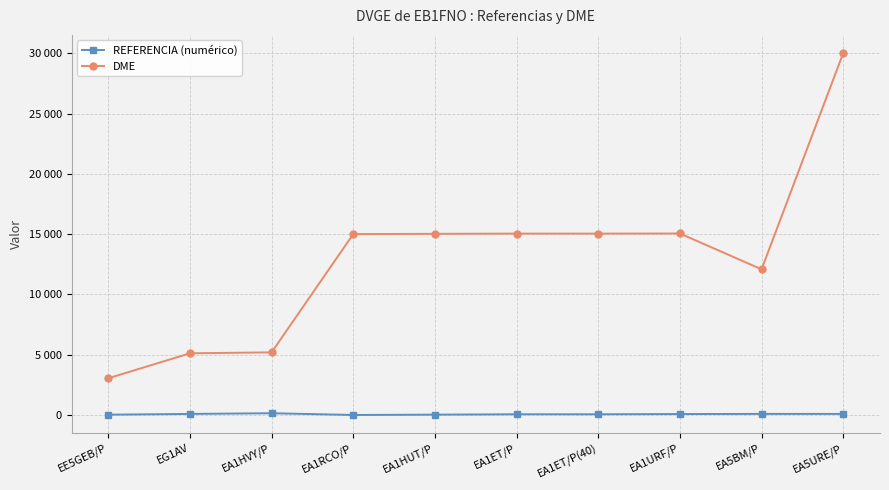

What are all the series names shown in the legend?

REFERENCIA (numérico), DME